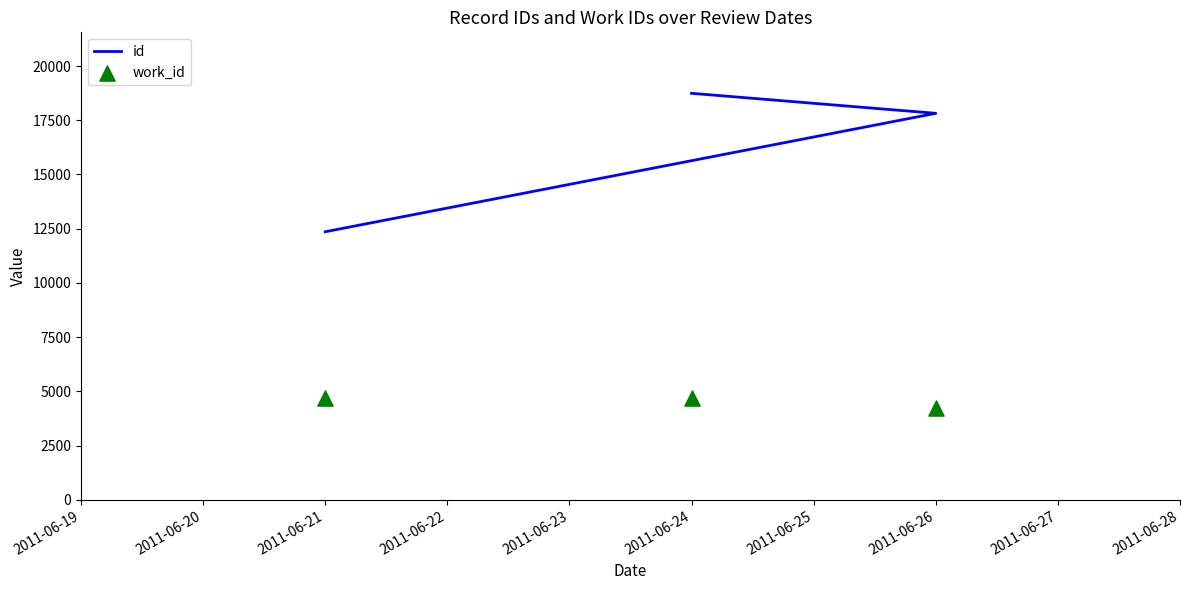

Which series contains the lowest Y value?

work_id